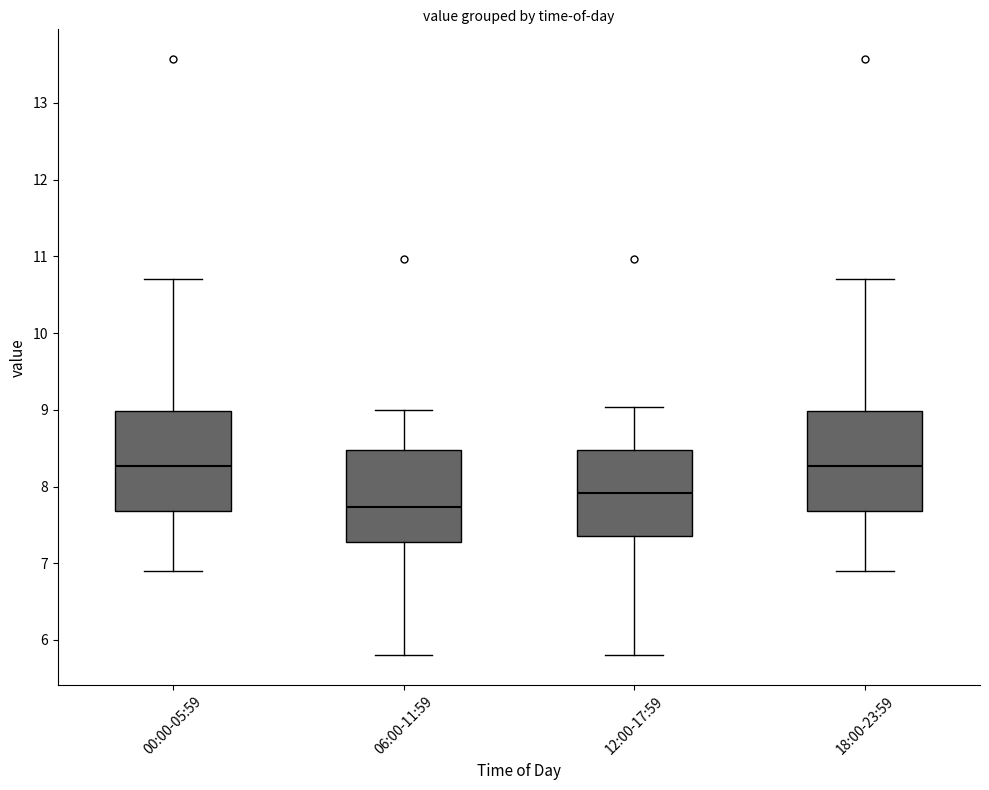

Reading left to right, transcribe this box plot: for each box, give where its median line is, the range the box spans, and where its two whiskers end, as read against the y-axis. The values are not printed on the chart, so give them approximately, as read against the axis.

00:00-05:59: median 8.3, box 7.7 to 9.0, whiskers 6.9 to 10.7
06:00-11:59: median 7.7, box 7.3 to 8.5, whiskers 5.8 to 9.0
12:00-17:59: median 7.9, box 7.4 to 8.5, whiskers 5.8 to 9.0
18:00-23:59: median 8.3, box 7.7 to 9.0, whiskers 6.9 to 10.7